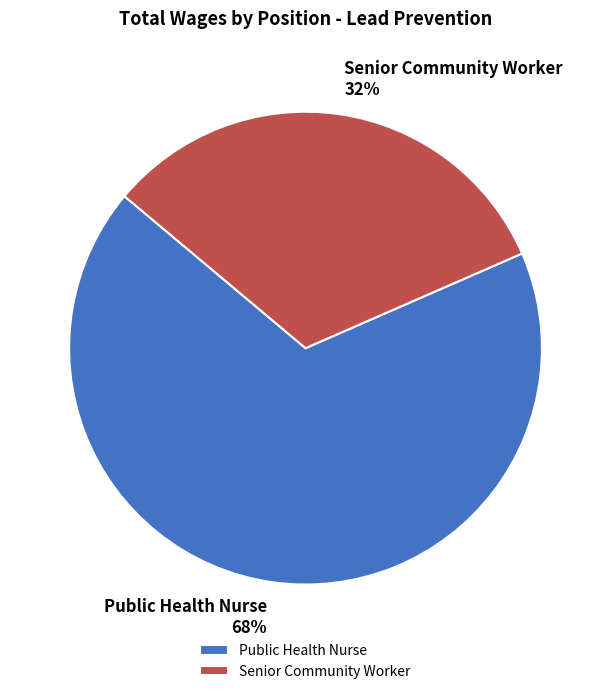

Approximately how many times larger is the value at Public Health Nurse compared to Senior Community Worker?

2.1